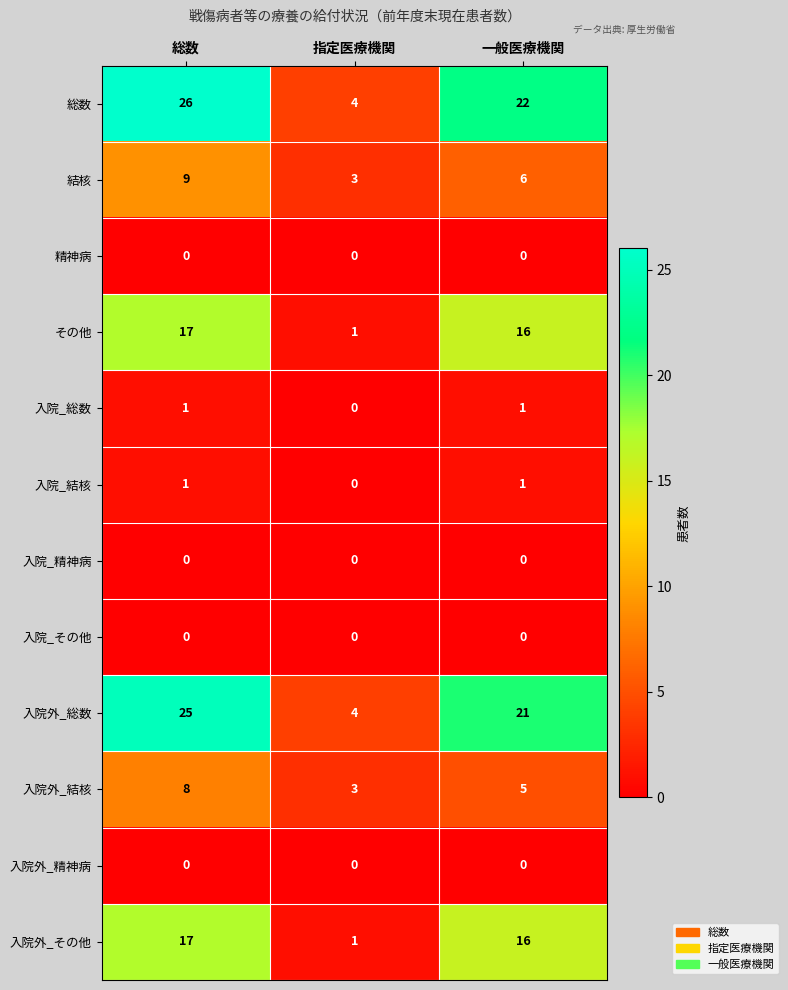

Count the number of data series in this chart.

12